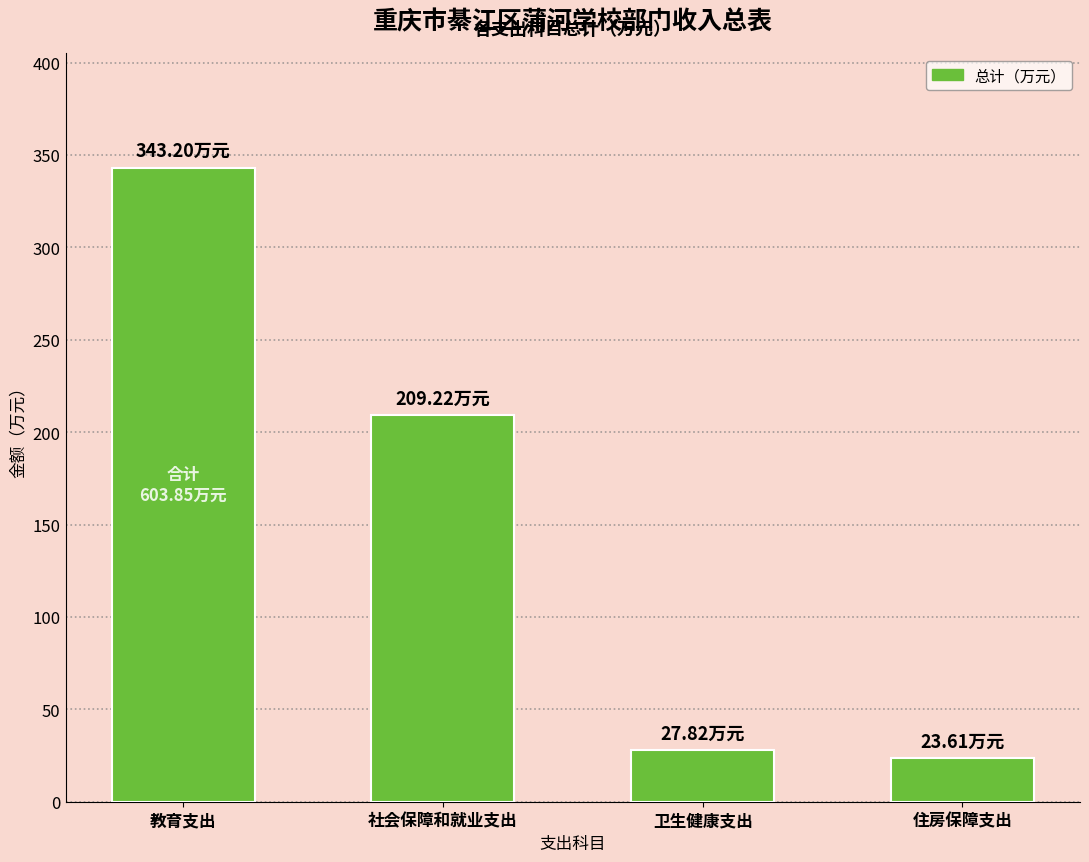

What is the difference between the maximum and minimum values?

319.6